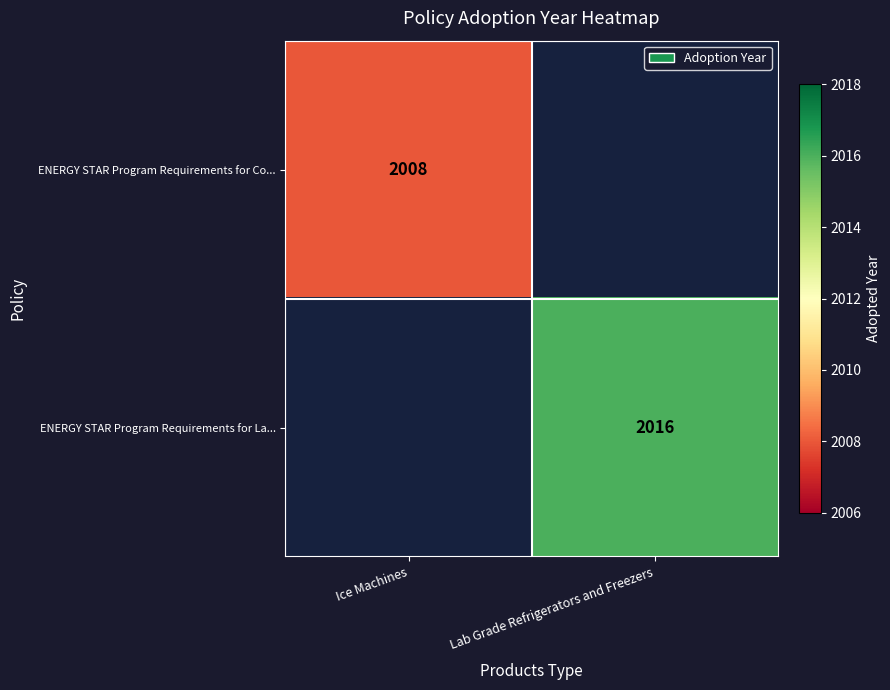

Is the value of ENERGY STAR Program Requirements for Co... at Ice Machines greater than the value of ENERGY STAR Program Requirements for La... at Lab Grade Refrigerators and Freezers?

No